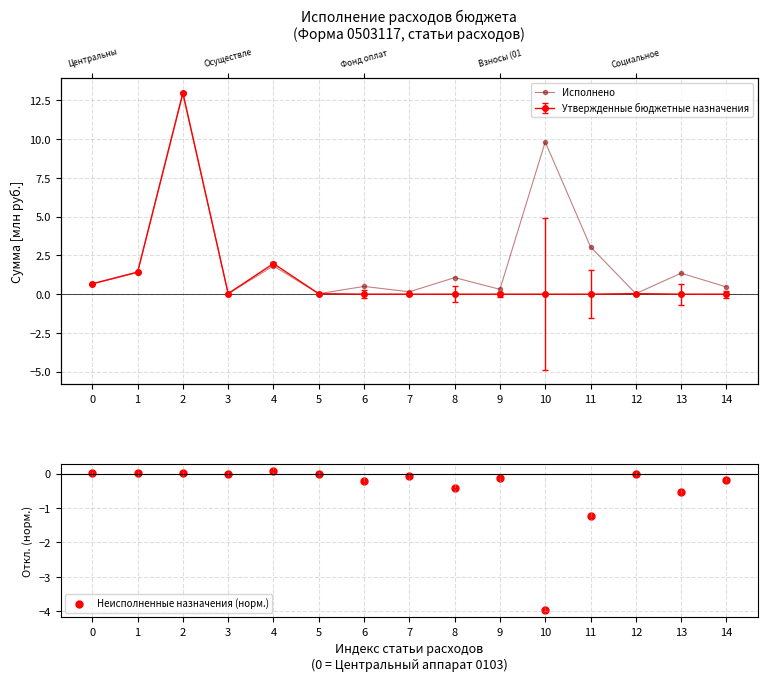

At how many categories does at least one series exceed 6?

2